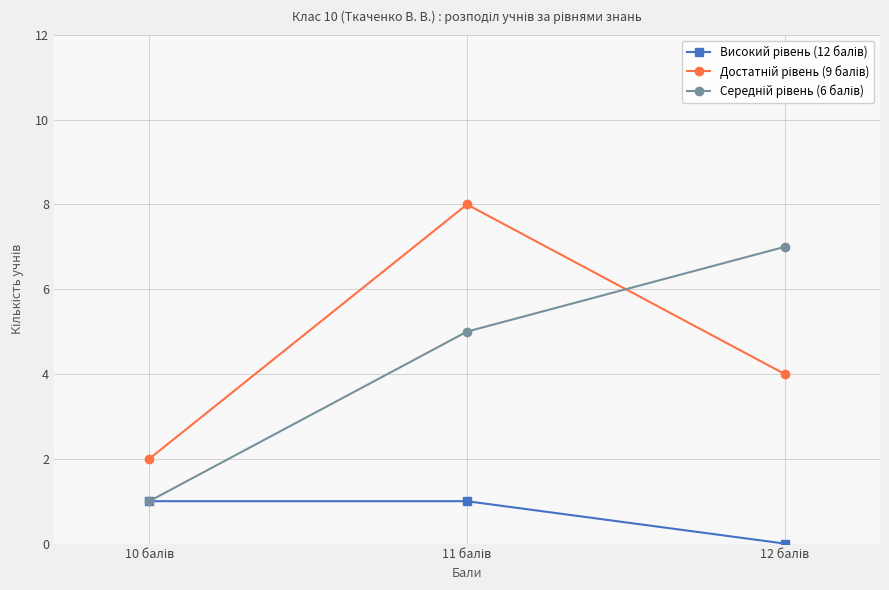

How many values in the Середній рівень (6 балів) series exceed 5?

1